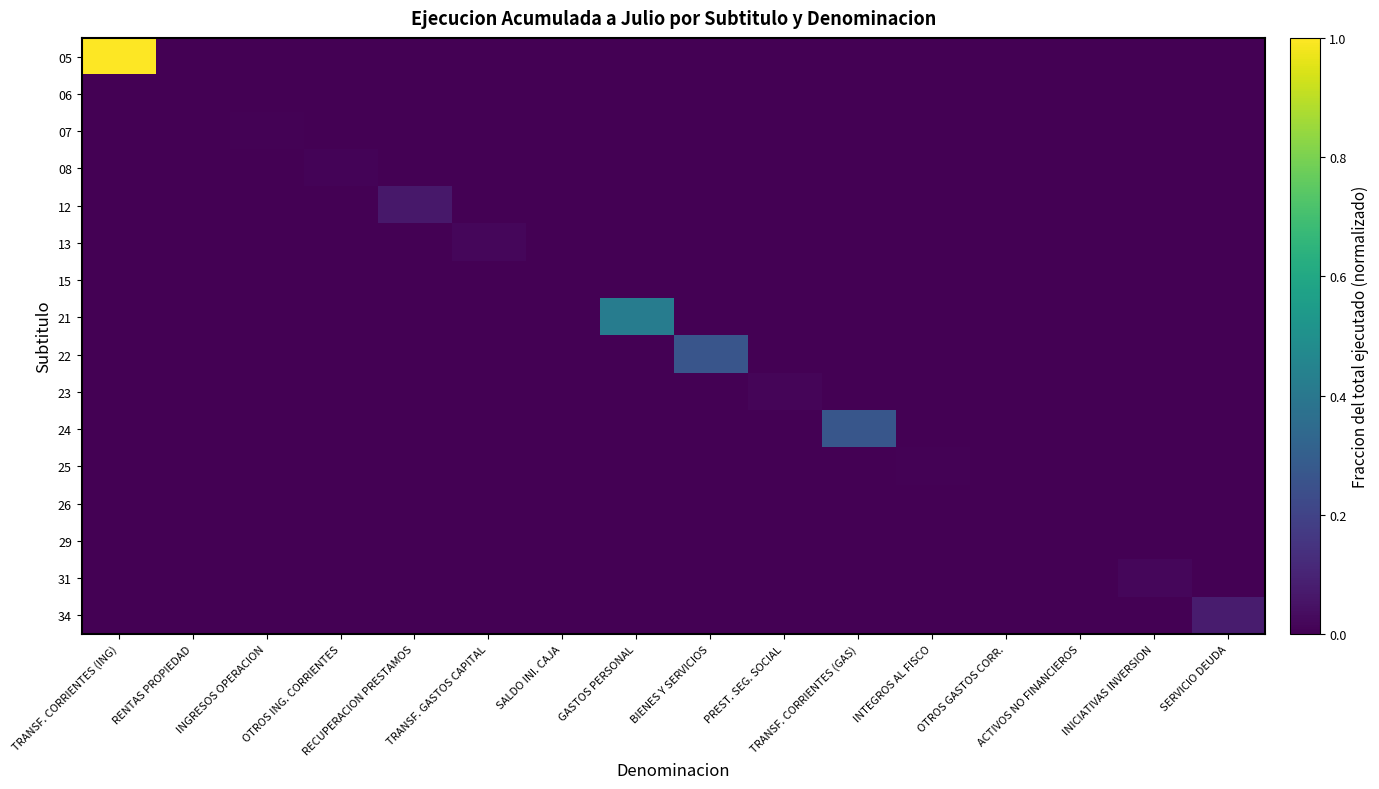

List the series in order of their peak value, highest first.

05, 21, 24, 22, 34, 12, 13, 31, 23, 08, 07, 25, 29, 06, 26, 15